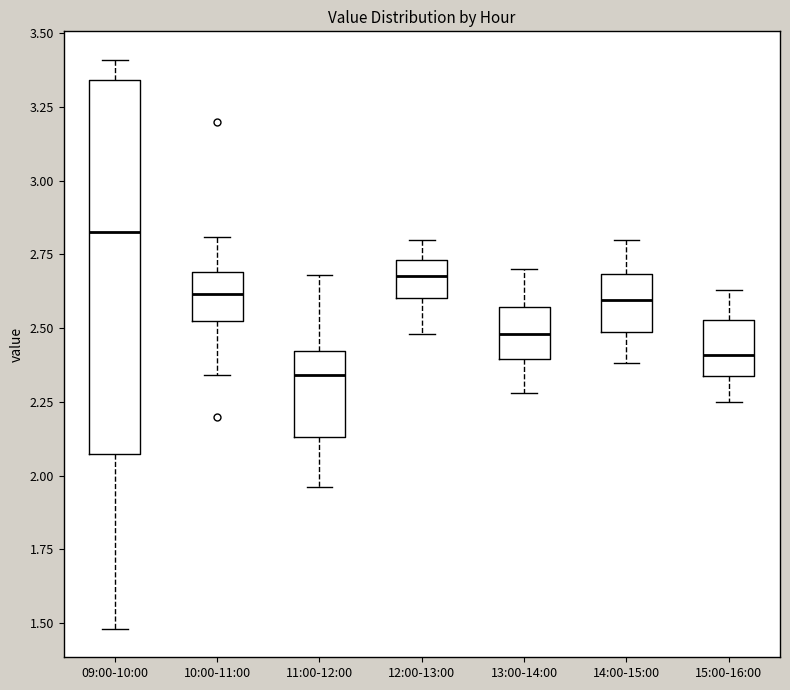

Which box is the tallest, from its lower edge to its upper edge?

09:00-10:00